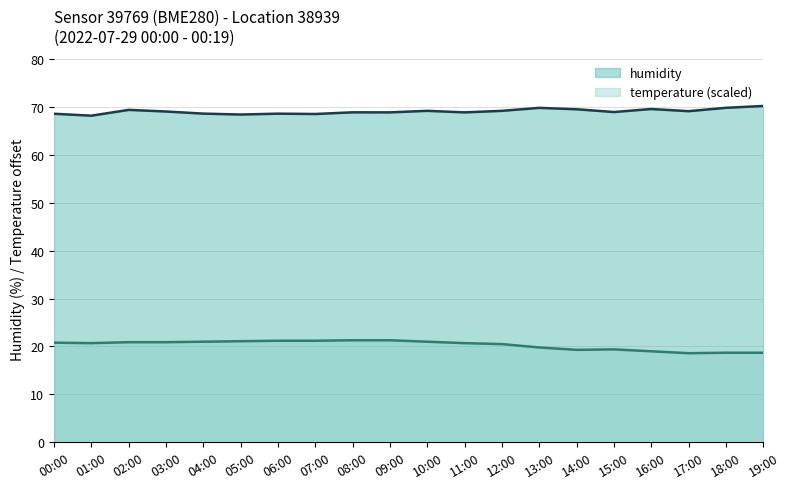

Reading left to right, extract all data points from this chart.

temperature: 00:00=20.8	01:00=20.7	02:00=20.9	03:00=20.9	04:00=21.0	05:00=21.1	06:00=21.2	07:00=21.2	08:00=21.3	09:00=21.3	10:00=21.0	11:00=20.7	12:00=20.5	13:00=19.8	14:00=19.3	15:00=19.4	16:00=19.0	17:00=18.6	18:00=18.7	19:00=18.7
humidity: 00:00=68.6	01:00=68.2	02:00=69.4	03:00=69.0	04:00=68.6	05:00=68.4	06:00=68.6	07:00=68.5	08:00=68.9	09:00=68.9	10:00=69.2	11:00=68.9	12:00=69.2	13:00=69.8	14:00=69.5	15:00=68.9	16:00=69.6	17:00=69.1	18:00=69.8	19:00=70.2